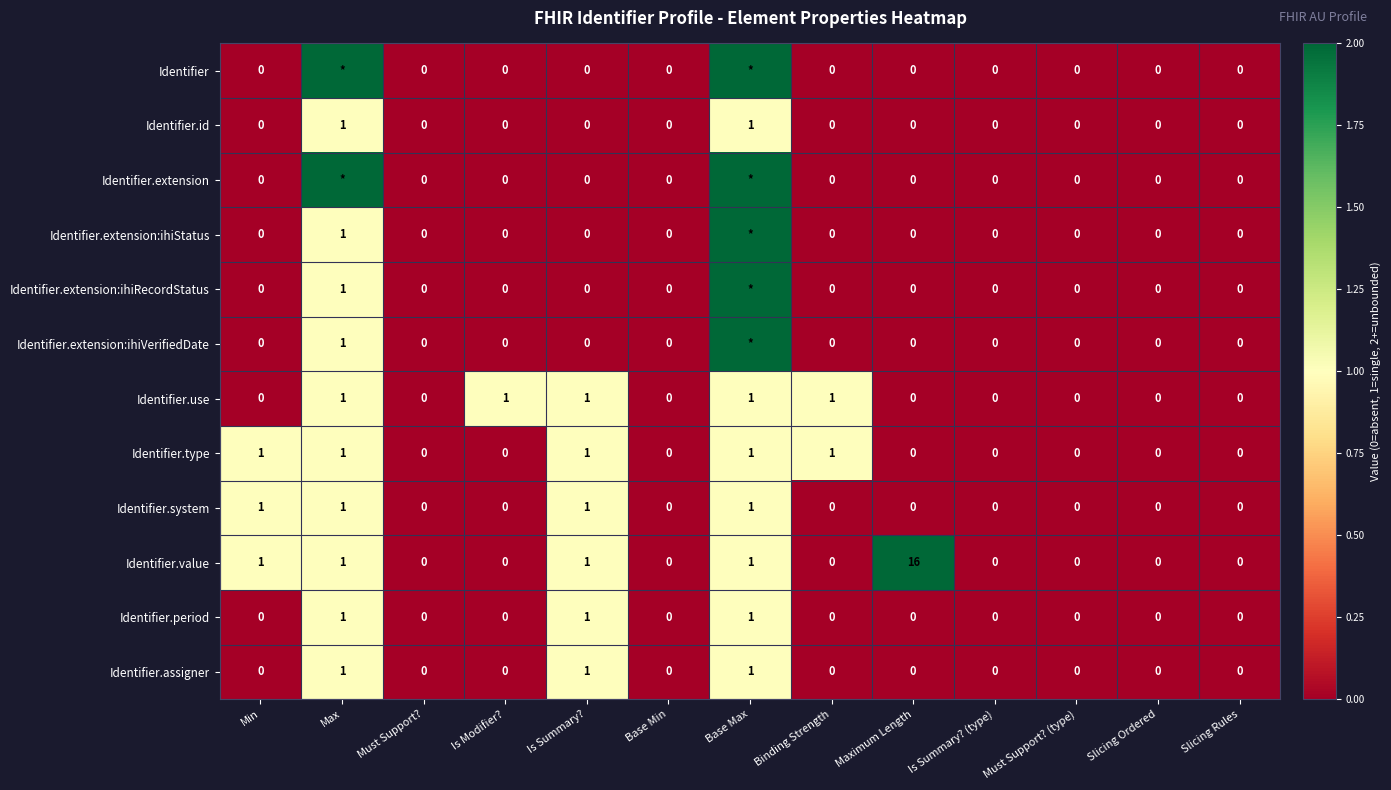

The value of Identifier.value at Is Modifier? is -6. True or false?

False